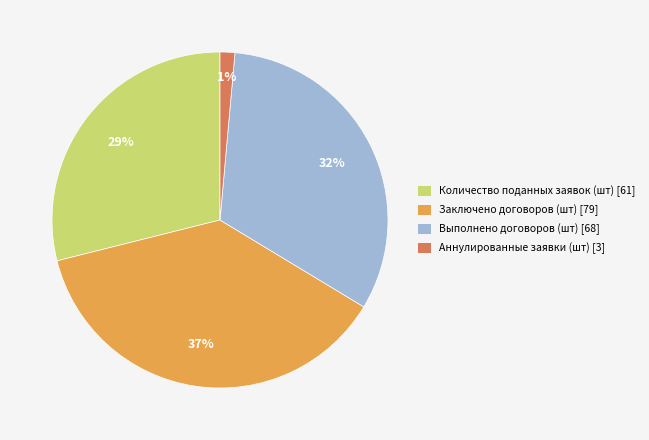

Between Выполнено договоров (шт) [68] and Количество поданных заявок (шт) [61], which is larger?

Выполнено договоров (шт) [68]